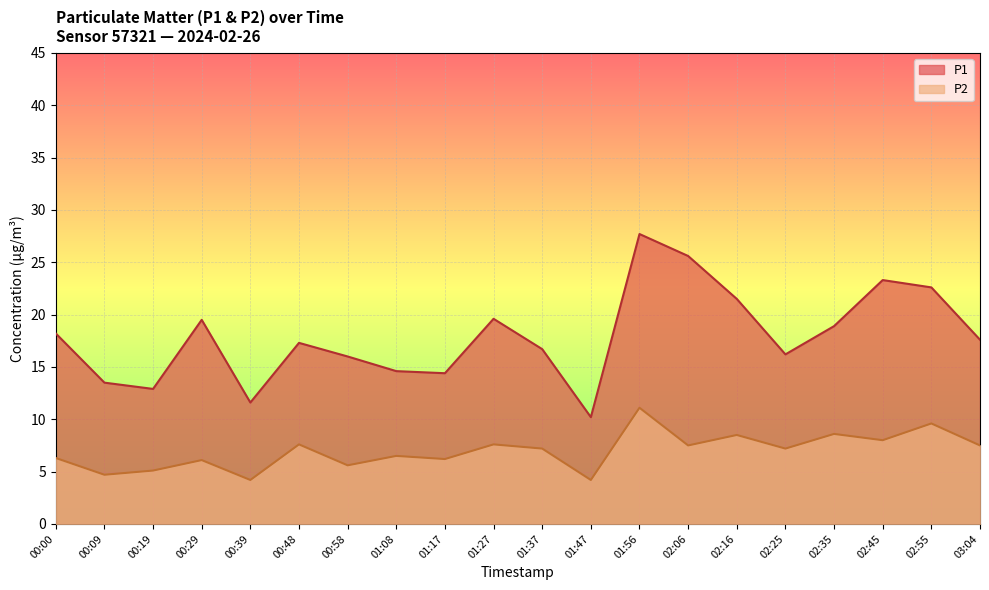

Is it true that P2 equals 7.2 at 01:37?

True